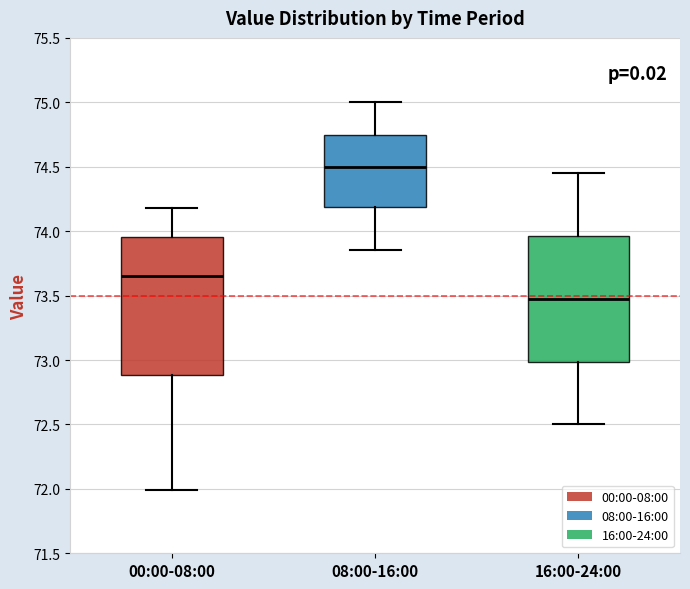

Which box's median line is the lowest?

16:00-24:00